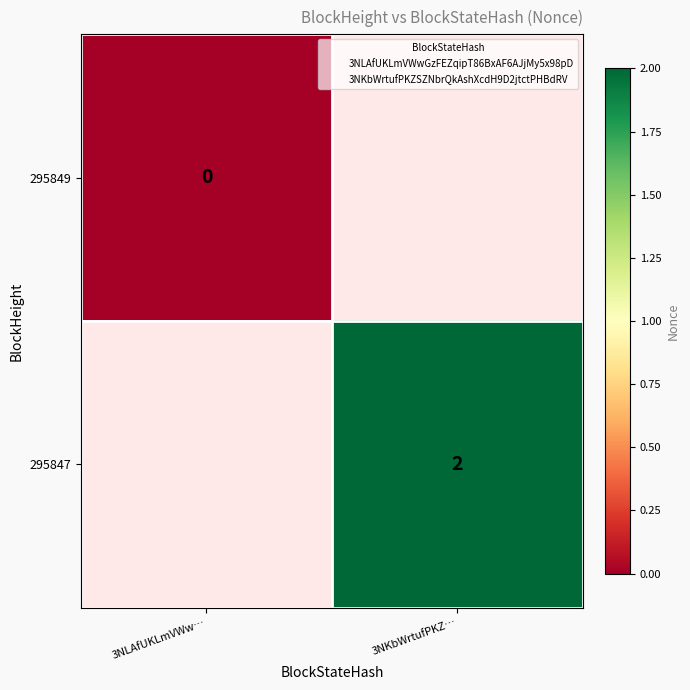

Is the value of 295847 at 3NKbWrtufPKZ… greater than the value of 295849 at 3NLAfUKLmVWw…?

Yes